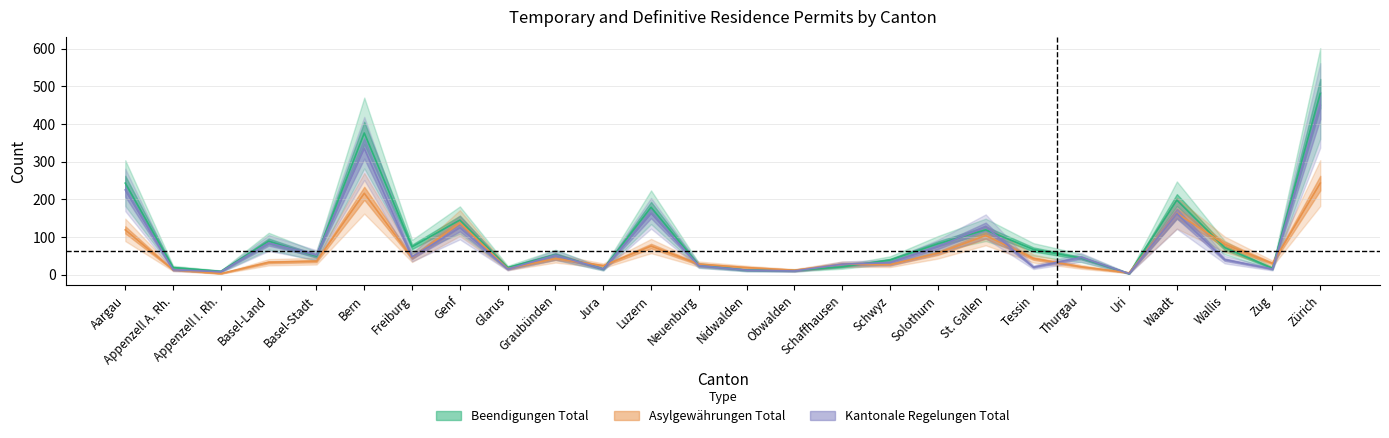

How many intersections are there between Beendigungen Total and Asylgewährungen Total?

8